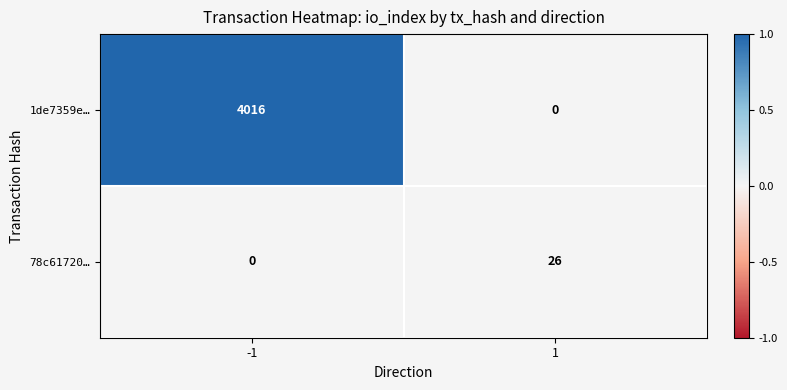

At which category is the sum across all series the highest?

-1